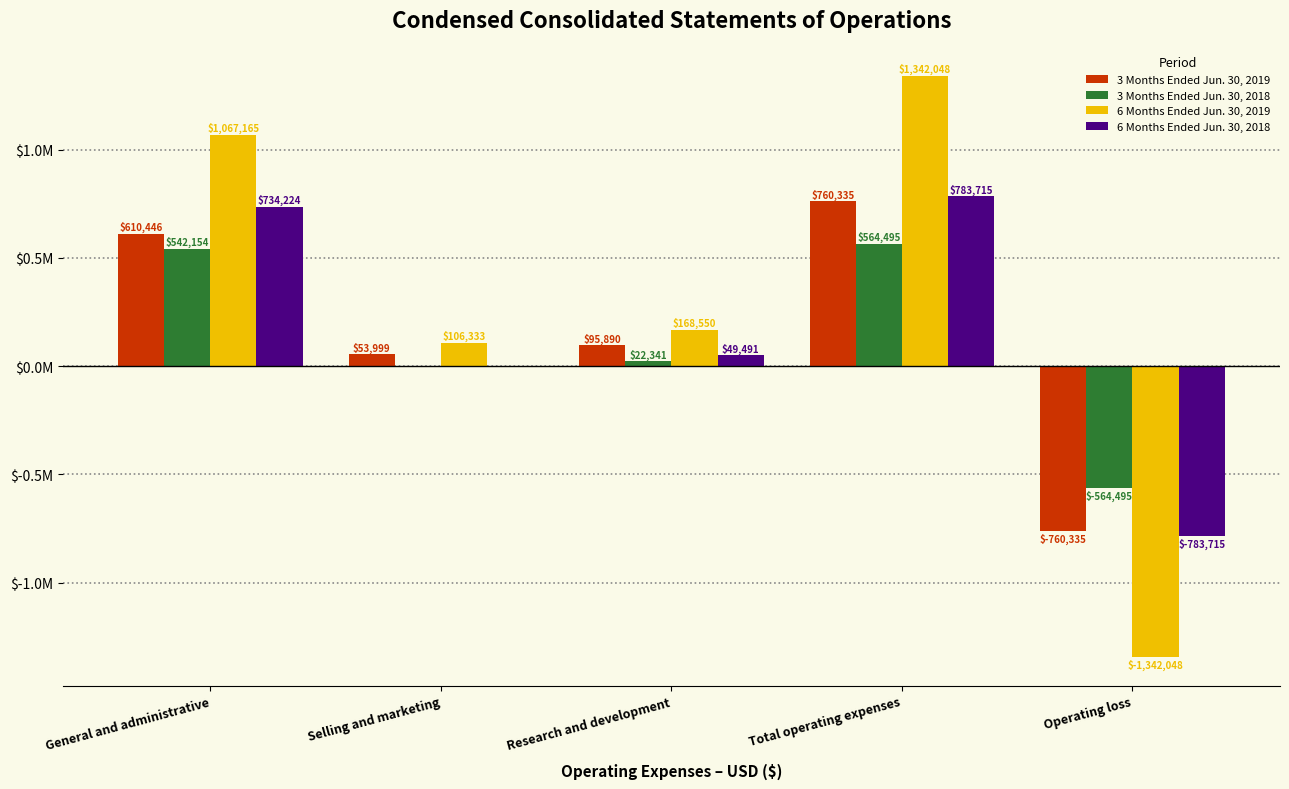

Are the bars grouped side by side (vs. stacked)?

Yes